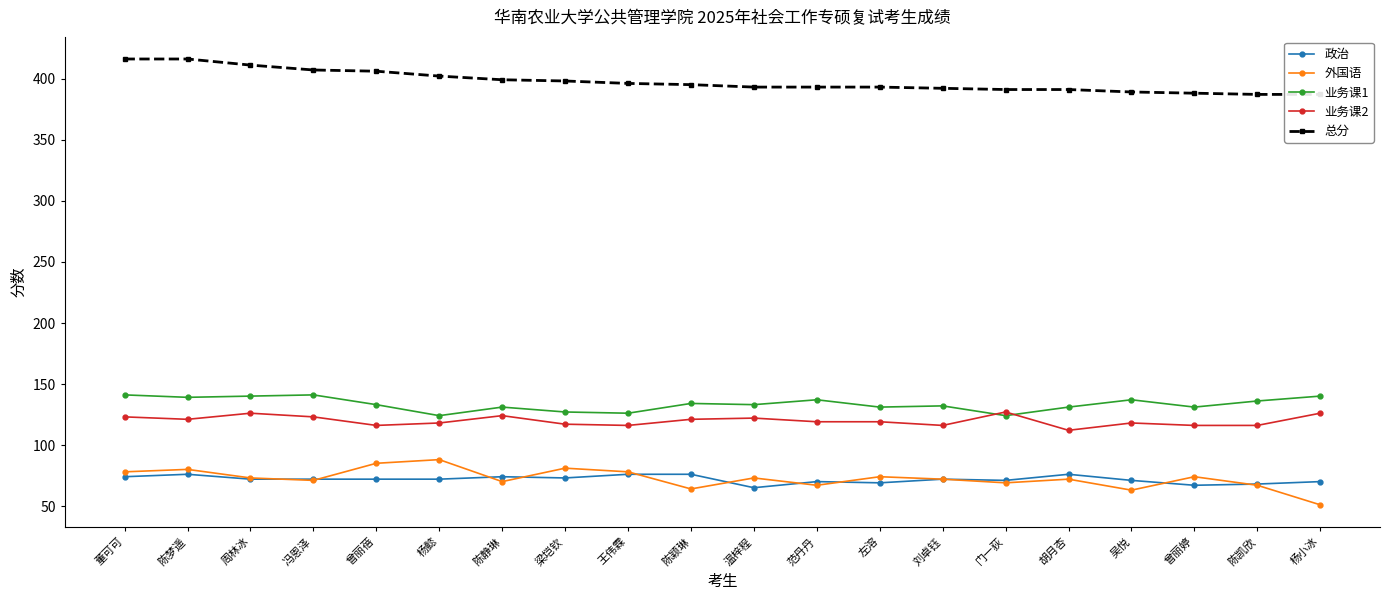

Is it true that 政治 equals 41 at 杨小冰?

False